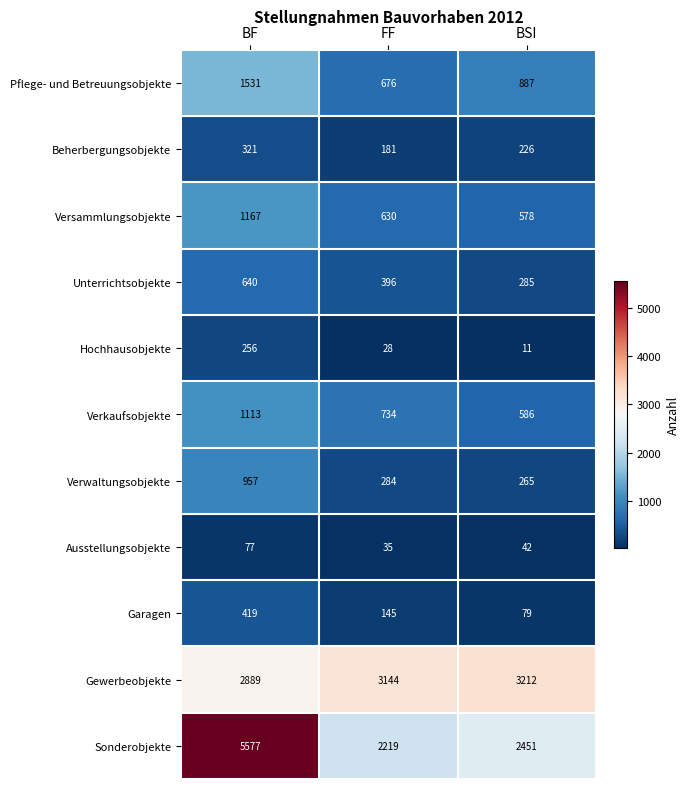

Rank the series at BF from lowest to highest value.

Ausstellungsobjekte, Hochhausobjekte, Beherbergungsobjekte, Garagen, Unterrichtsobjekte, Verwaltungsobjekte, Verkaufsobjekte, Versammlungsobjekte, Pflege- und Betreuungsobjekte, Gewerbeobjekte, Sonderobjekte